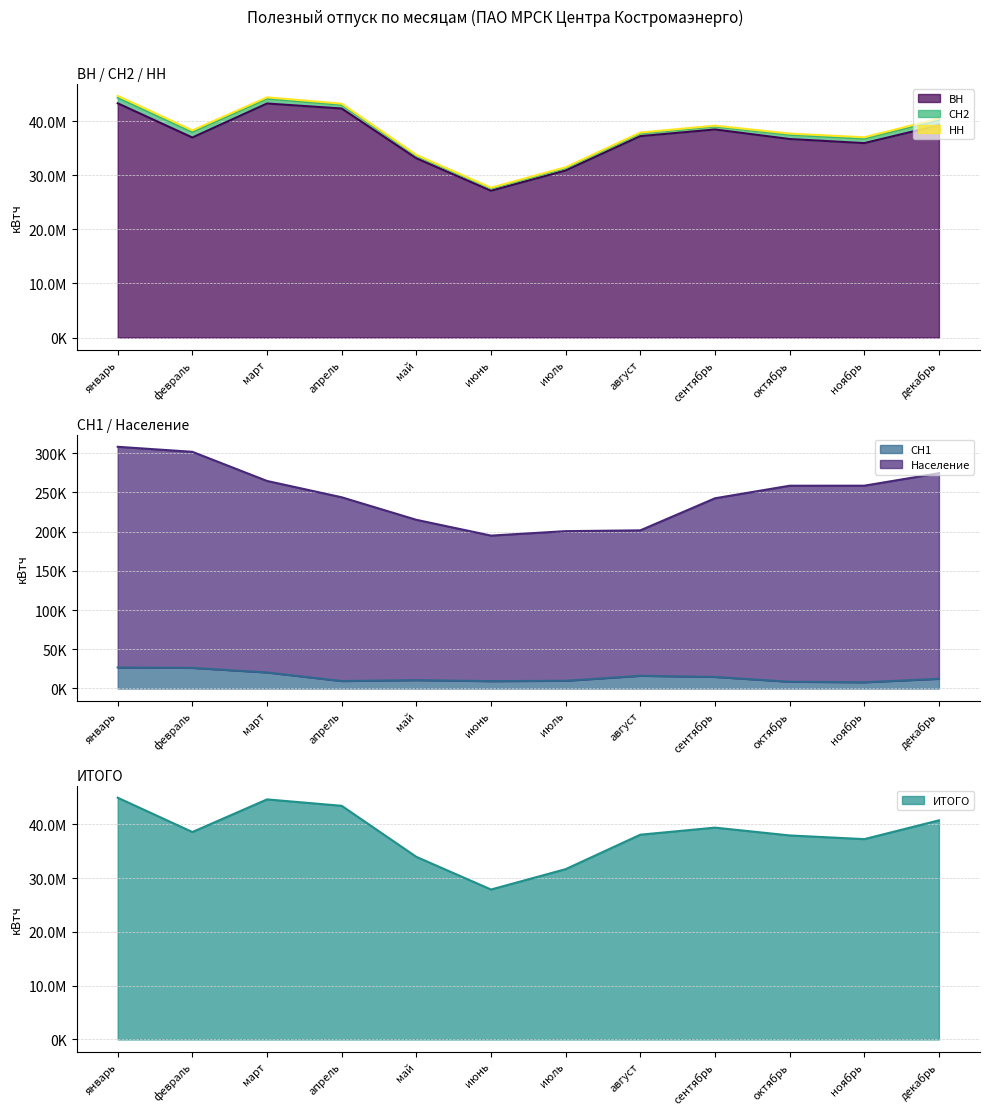

What is the approximate value of Население at февраль, to the nearest 10?

301860